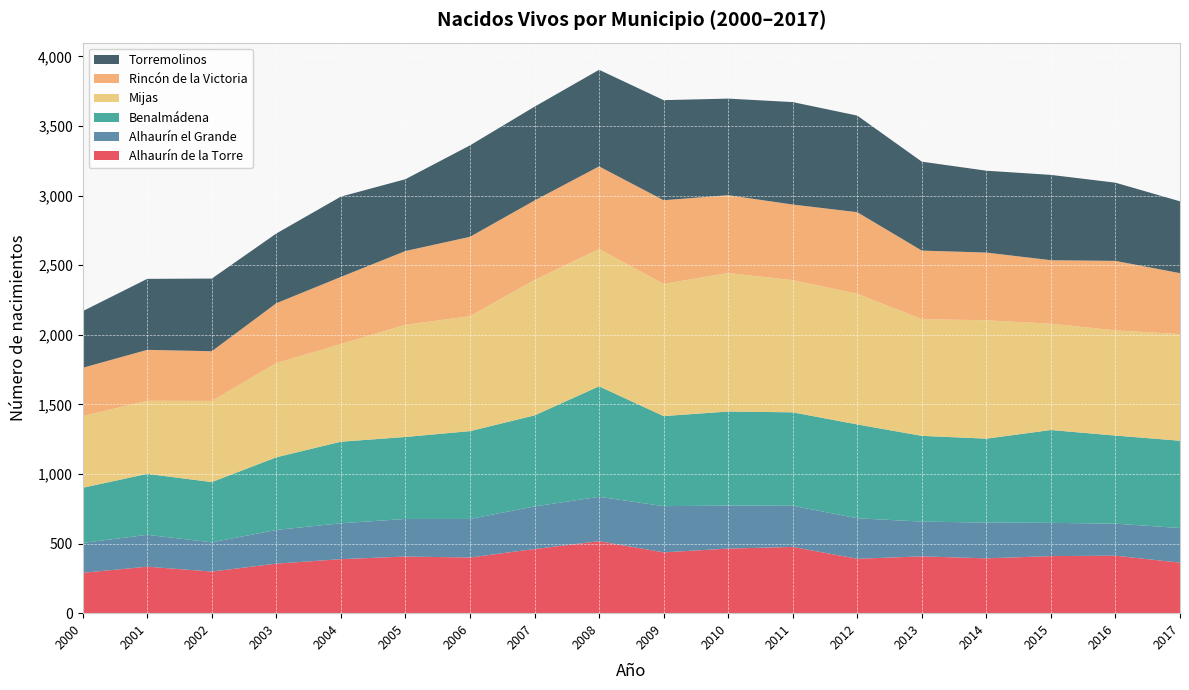

Reading right to left, list all the values displayed in this chart.

Alhaurín de la Torre: 363	413	410	394	408	391	476	464	437	517	461	400	407	388	356	299	334	290
Alhaurín el Grande: 249	230	239	257	250	291	296	309	332	319	306	277	270	258	242	210	229	215
Benalmádena: 627	633	667	603	616	674	671	676	647	794	654	631	589	586	522	433	438	396
Mijas: 766	756	764	850	839	939	950	995	950	987	973	826	806	702	677	583	525	515
Rincón de la Victoria: 438	499	456	487	492	586	543	559	601	593	571	570	530	482	430	357	366	347
Torremolinos: 516	562	613	588	639	694	736	694	719	694	674	657	516	577	501	522	510	407